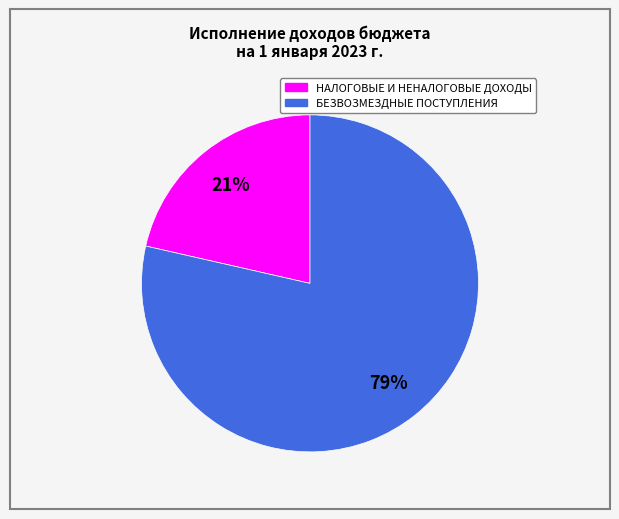

To the nearest percent, what percentage of the pie is НАЛОГОВЫЕ И НЕНАЛОГОВЫЕ ДОХОДЫ?

21%